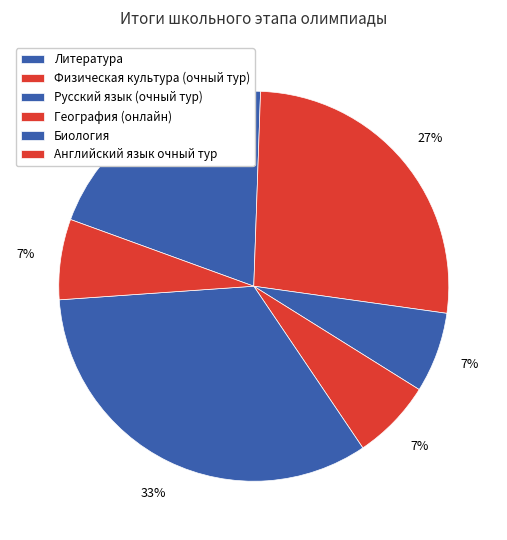

What is the ratio of the value at Литература to the value at Биология?

0.6